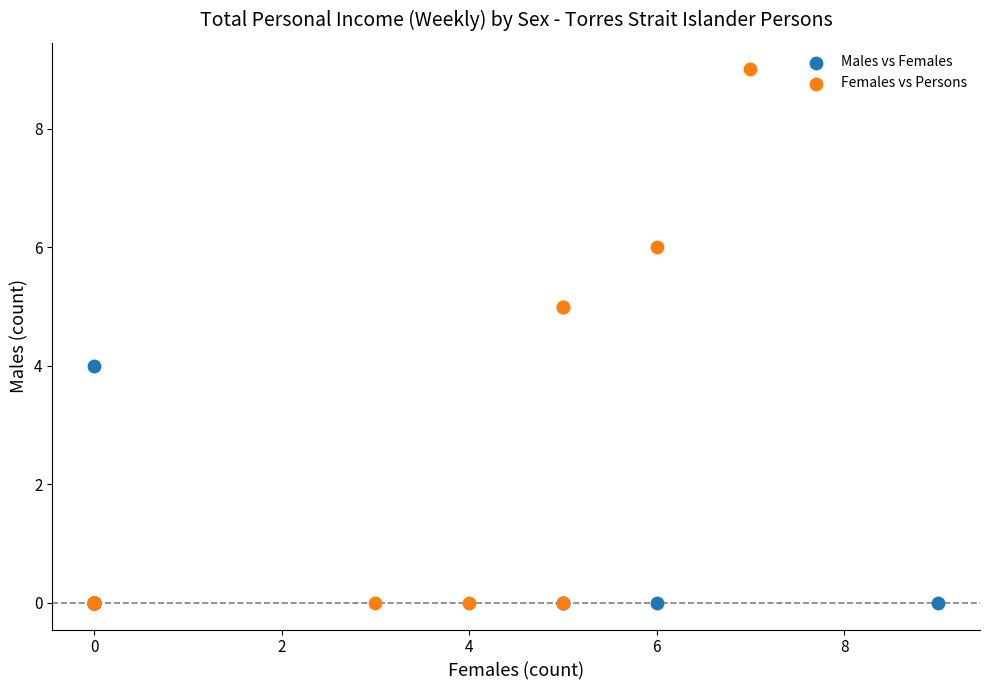

What are all the series names shown in the legend?

Males vs Females, Females vs Persons